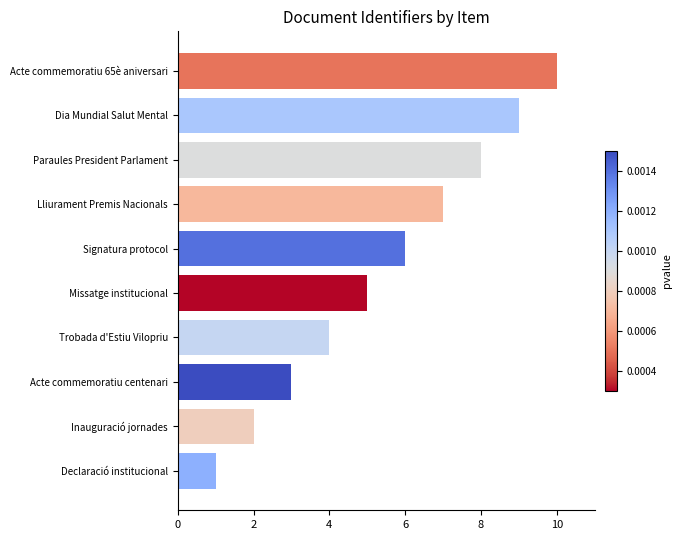

List the labels in order of value, smallest first.

Declaració institucional, Inauguració jornades, Acte commemoratiu centenari, Trobada d'Estiu Vilopriu, Missatge institucional, Signatura protocol, Lliurament Premis Nacionals, Paraules President Parlament, Dia Mundial Salut Mental, Acte commemoratiu 65è aniversari